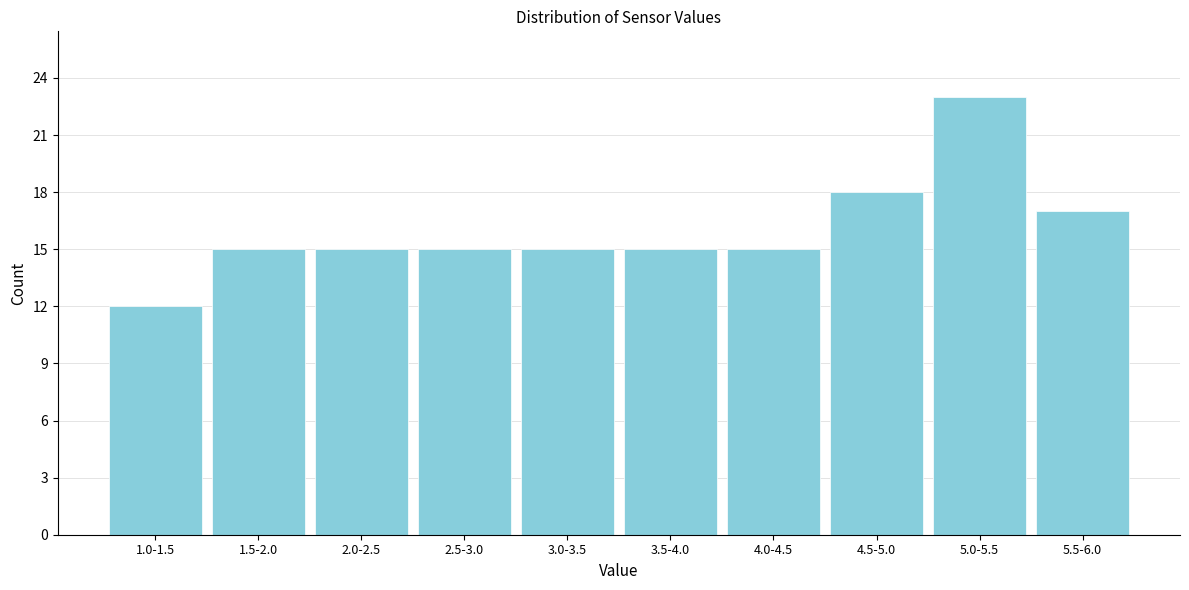

Reading left to right, transcribe all the data shown in this chart.

1.0-1.5=12	1.5-2.0=15	2.0-2.5=15	2.5-3.0=15	3.0-3.5=15	3.5-4.0=15	4.0-4.5=15	4.5-5.0=18	5.0-5.5=23	5.5-6.0=17